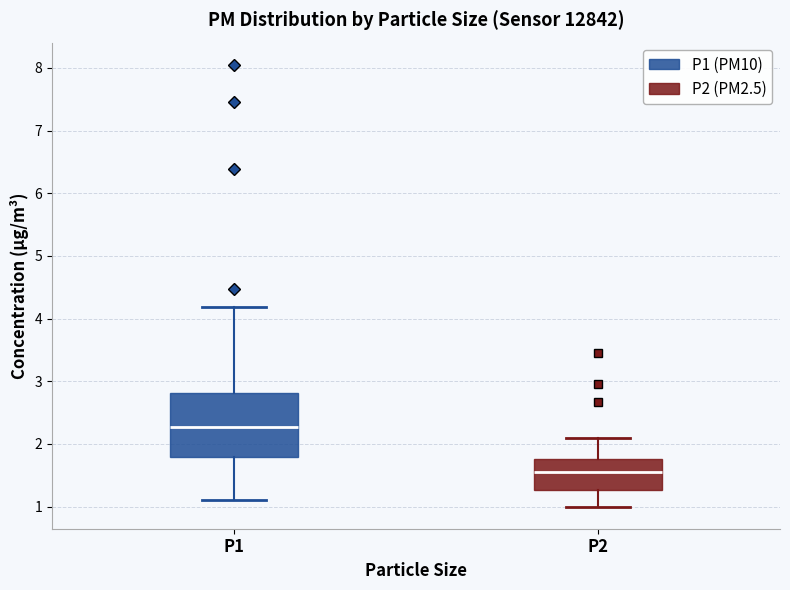

Reading left to right, read every box against the y-axis: the position of its median line, the range the box covers, and the ends of its whiskers. The values are not printed on the chart, so give them approximately, as read against the axis.

P1: median 2.3, box 1.8 to 2.8, whiskers 1.1 to 4.2
P2: median 1.6, box 1.3 to 1.8, whiskers 1.0 to 2.1